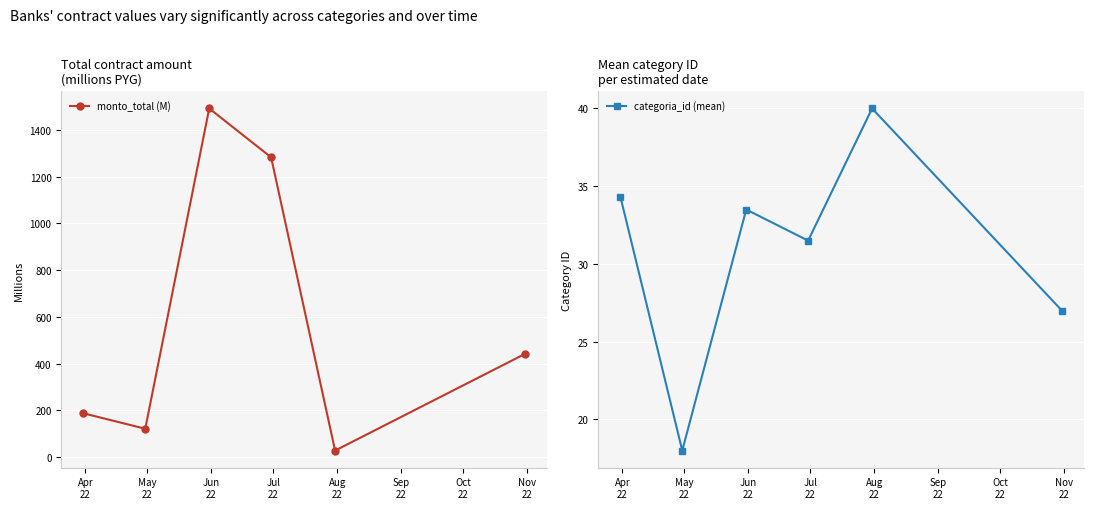

Reading left to right, transcribe all the data shown in this chart.

monto_total (M): 187.6	121.6	1491.0	1282.1	28.3	441.5
categoria_id (mean): 34.3	18.0	33.5	31.5	40.0	27.0